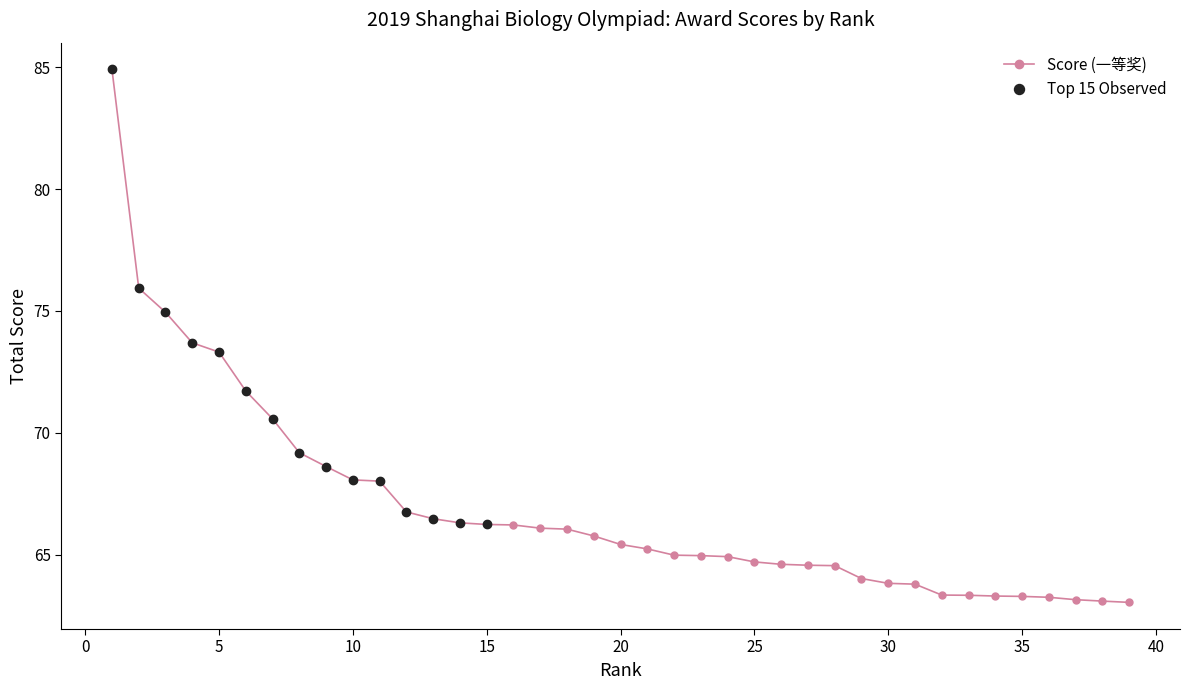

What is the ratio of the value at 15 to the value at 28?

1.0